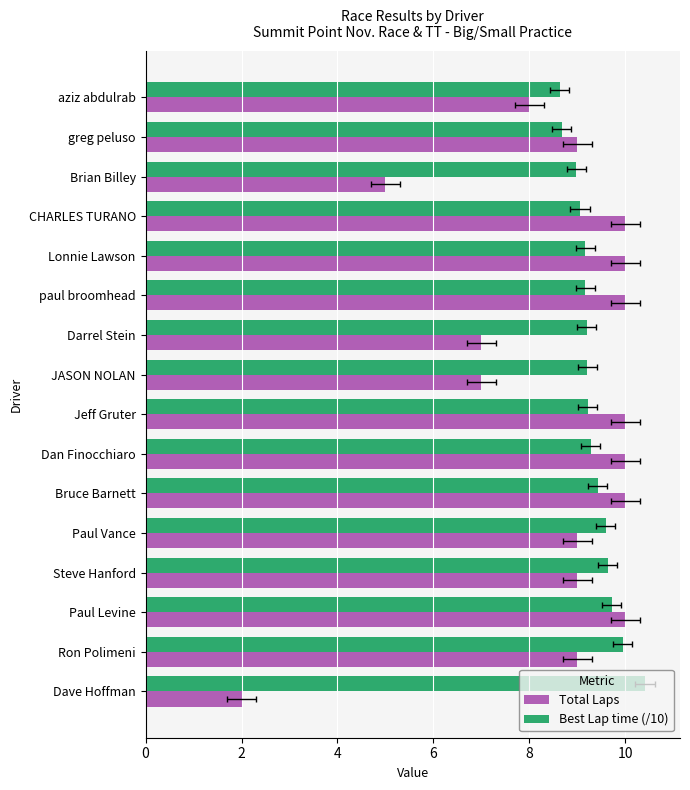

What is the smallest value displayed?

2.0